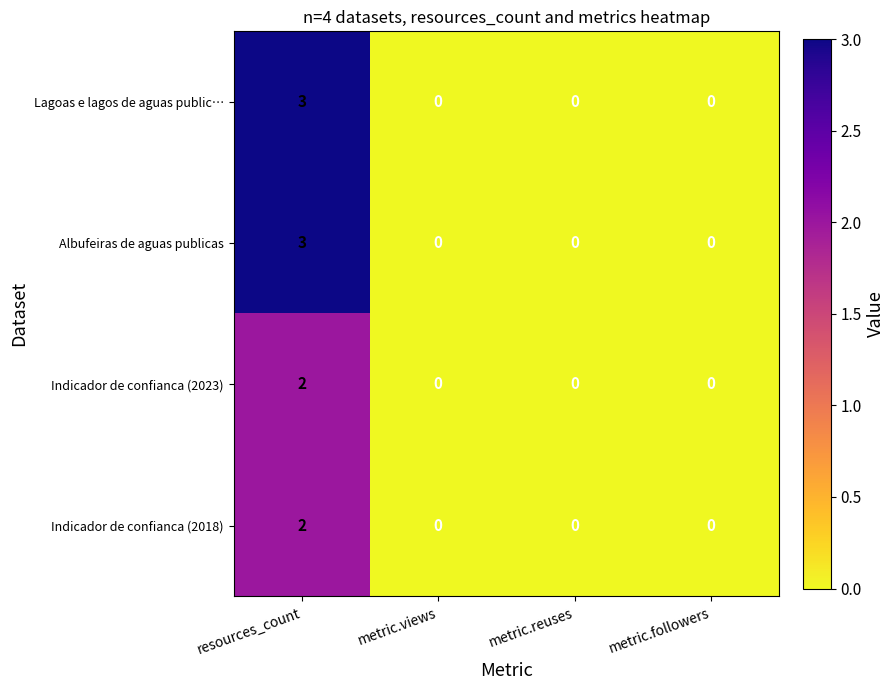

At how many categories does at least one series exceed 1?

1